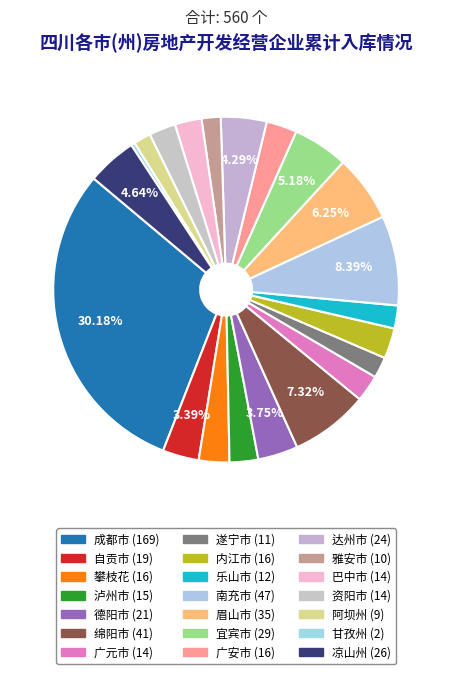

What percentage is the 遂宁市 slice, to the nearest percent?

2%